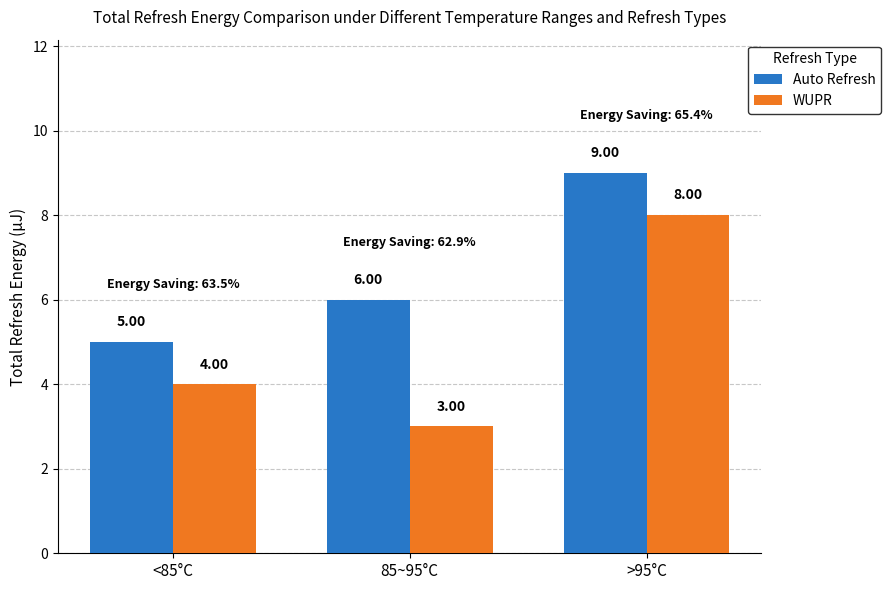

What is the highest value of the WUPR series?

8